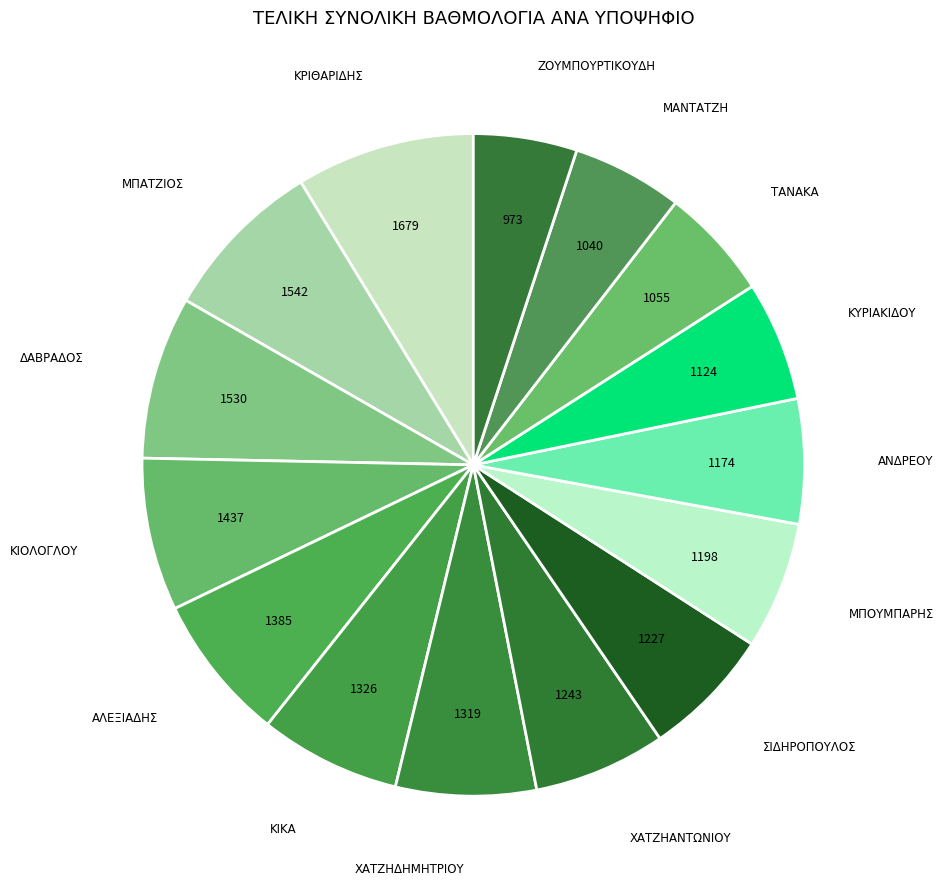

Is it true that ΖΟΥΜΠΟΥΡΤΙΚΟΥΔΗ is 1% of the pie?

False